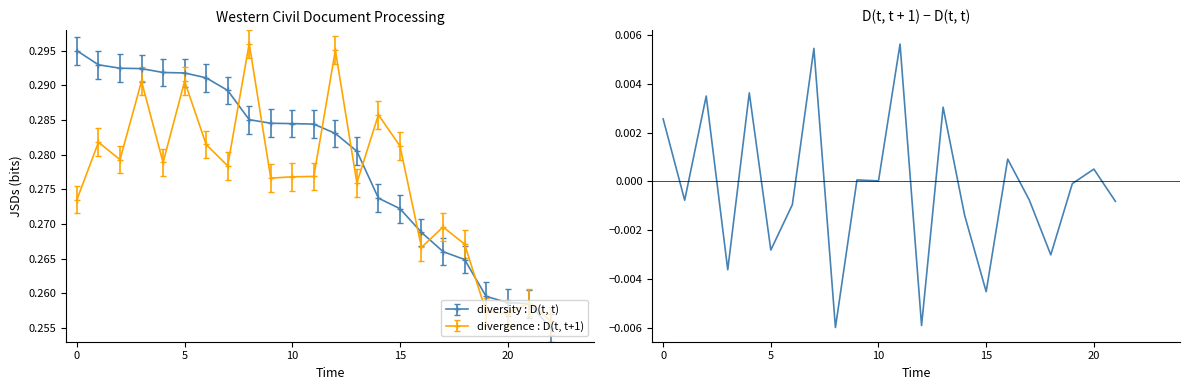

Where is the data nearest to the value 0?

10